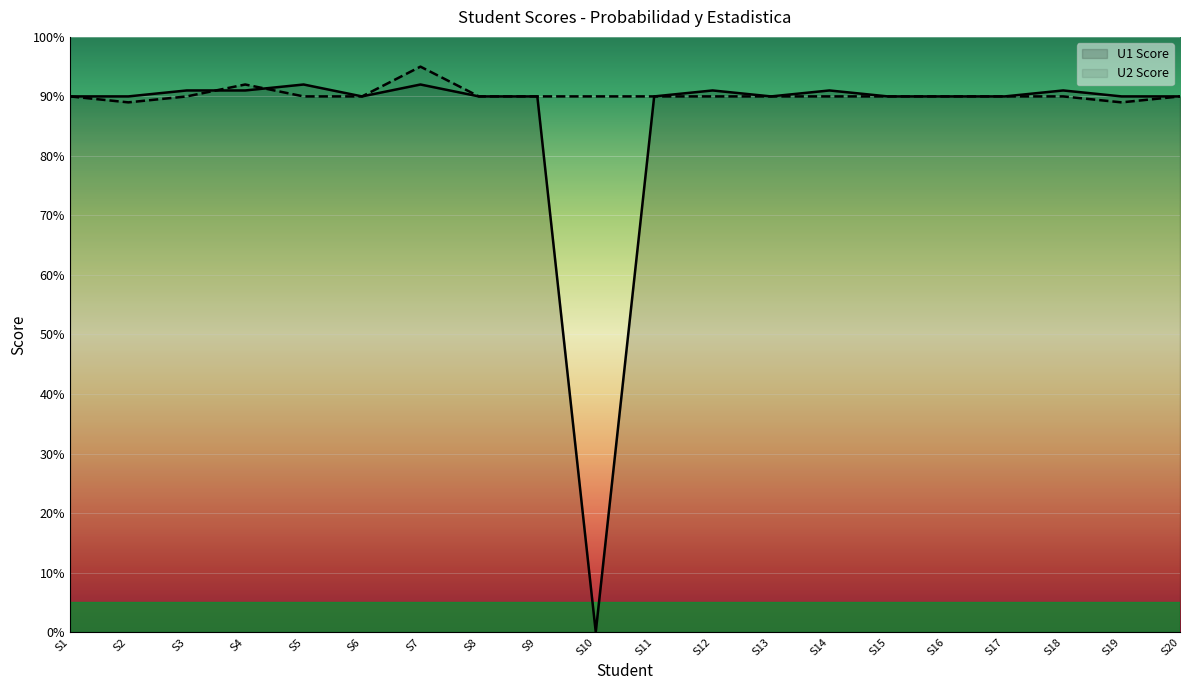

Does the chart display data point markers on the line(s)?

No